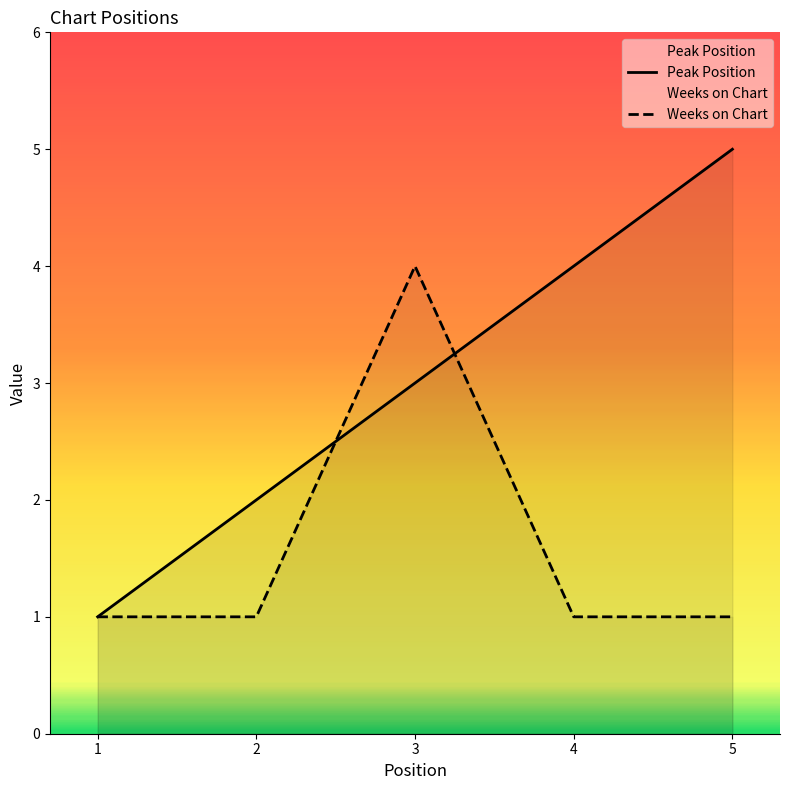

What is the difference between the Weeks on Chart values at 1 and 3?

3